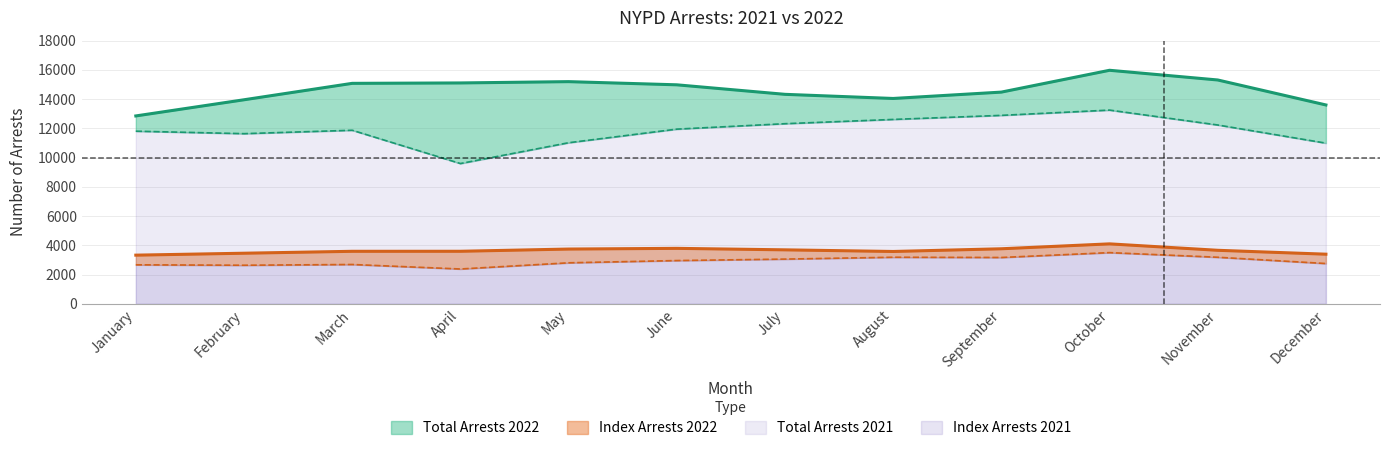

True or false: Index Arrests 2022 and Index Arrests 2021 intersect in this chart.

False